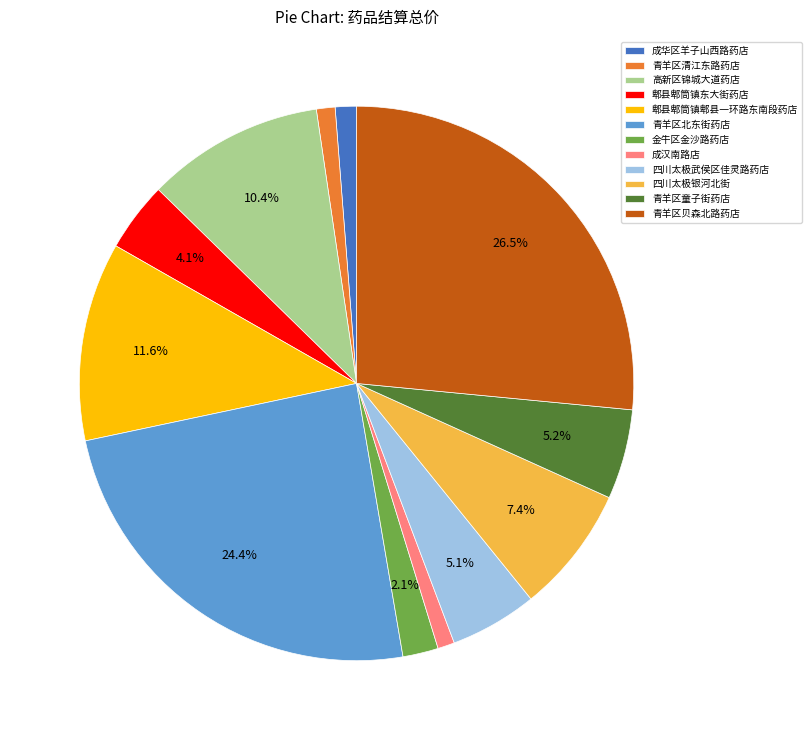

What is the ratio of the value at 青羊区童子街药店 to the value at 四川太极银河北街?

0.7